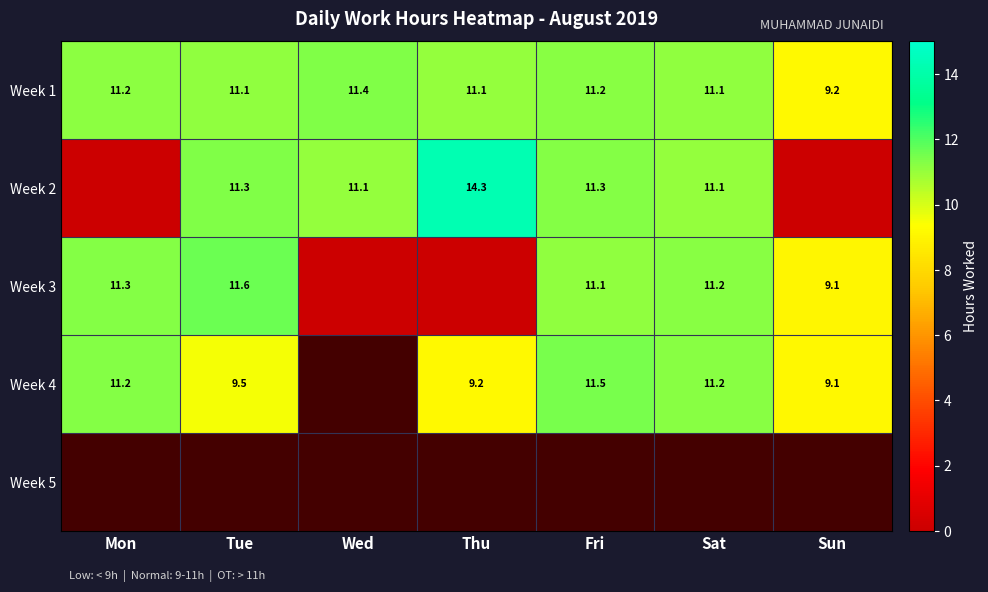

The Week 2 series shows 11.3 at Tue. True or false?

True